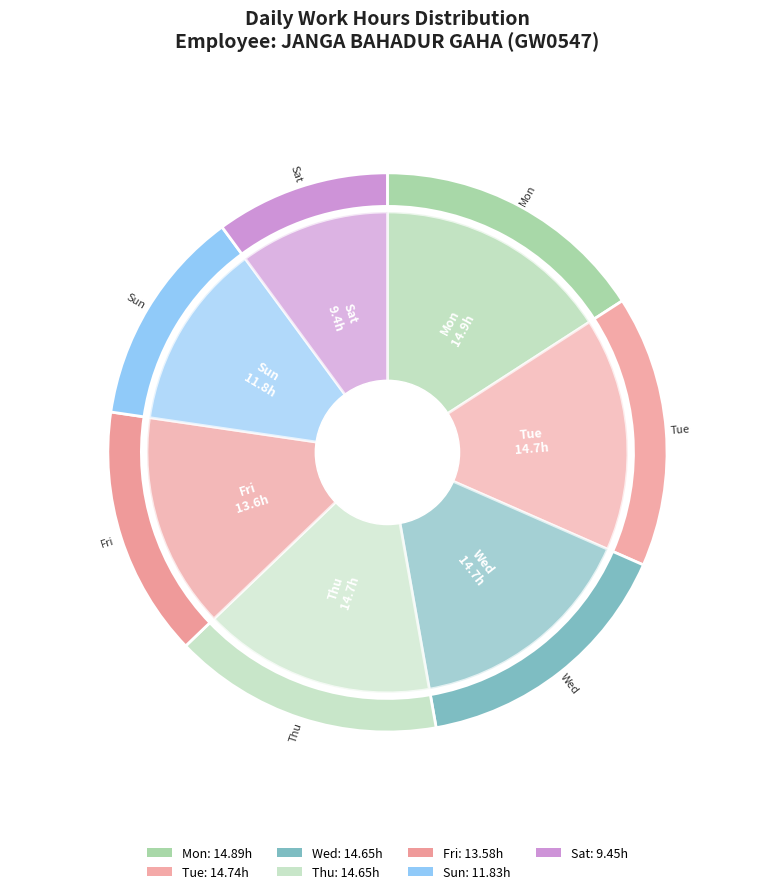

To the nearest percent, what portion does Mon represent?

16%